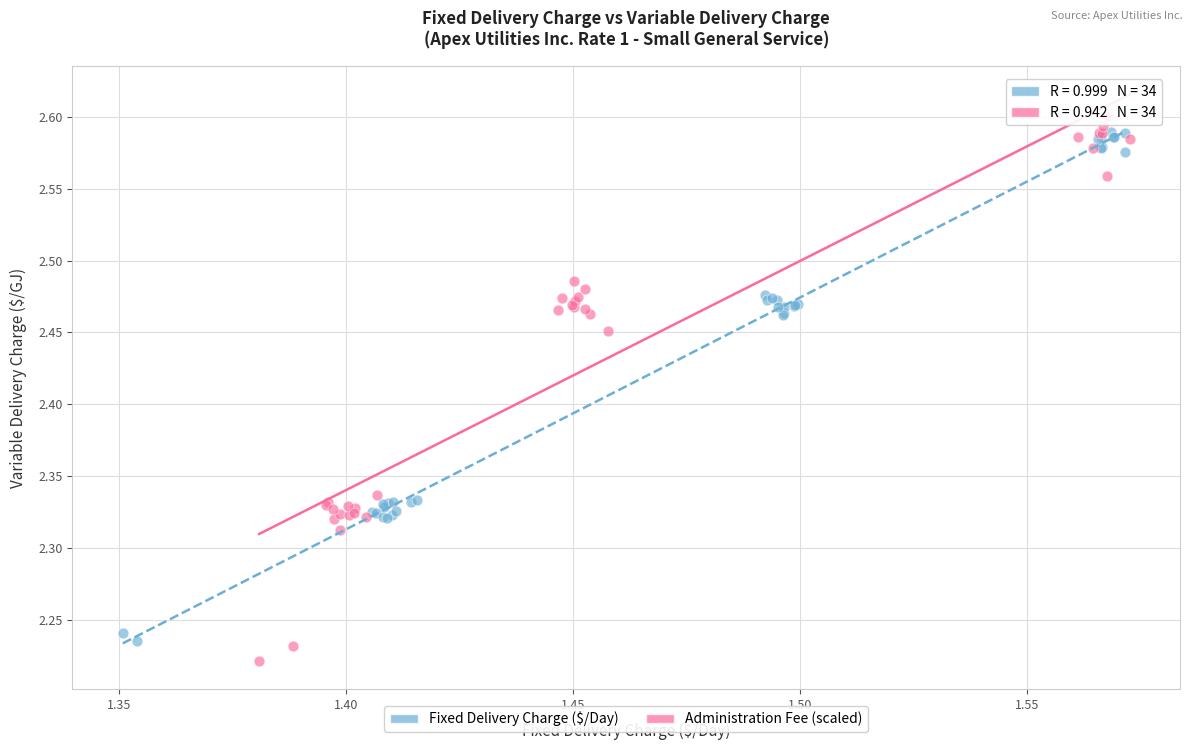

What are all the series names shown in the legend?

Fixed Delivery Charge ($/Day), Administration Fee (scaled)